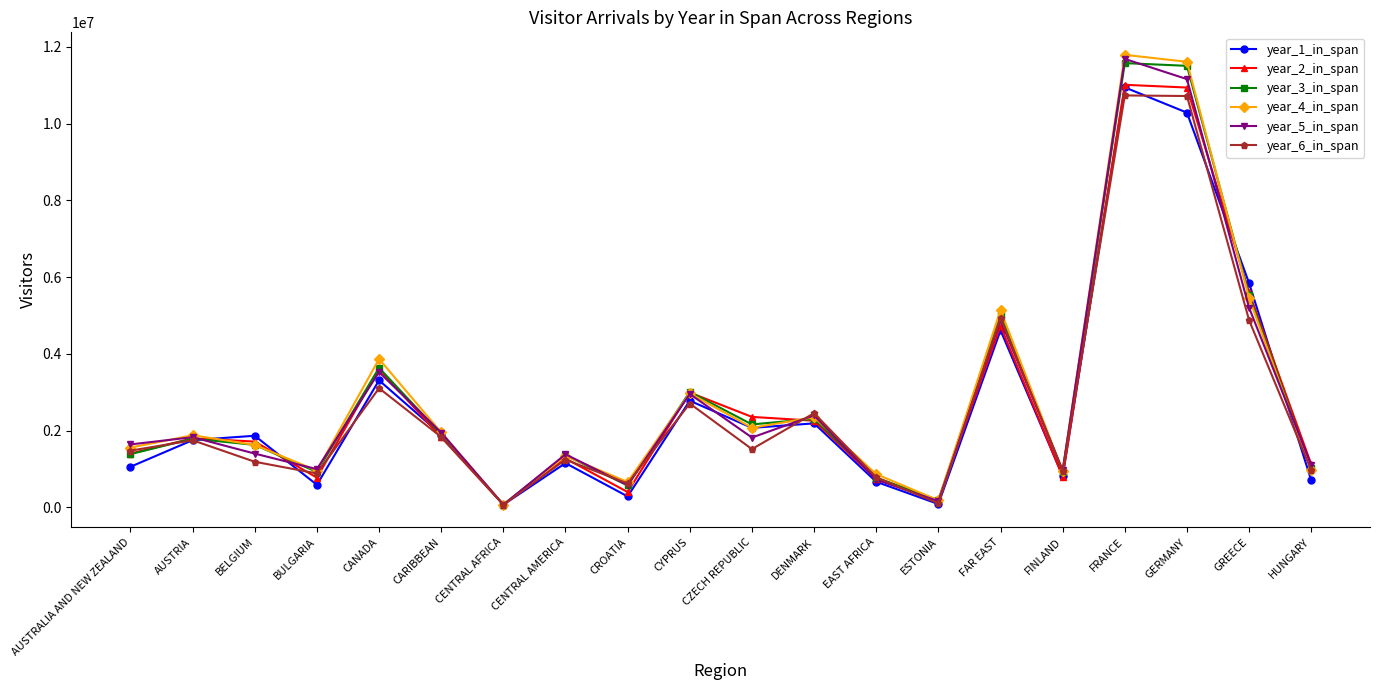

Is the value of year_6_in_span at CENTRAL AFRICA greater than the value of year_2_in_span at FRANCE?

No